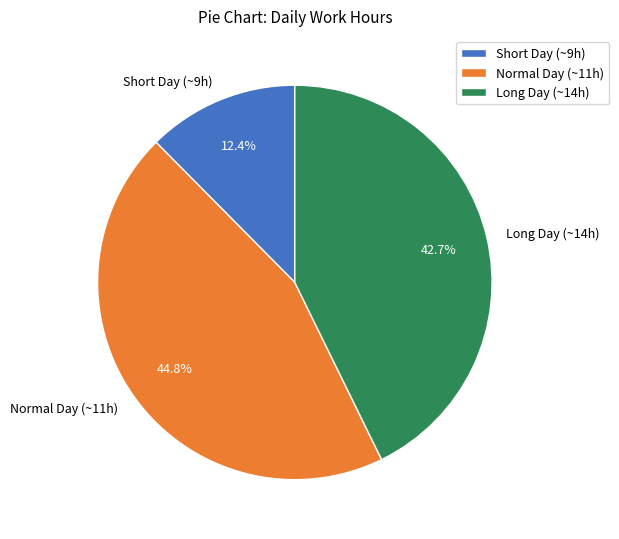

Is there a majority slice in this chart?

No